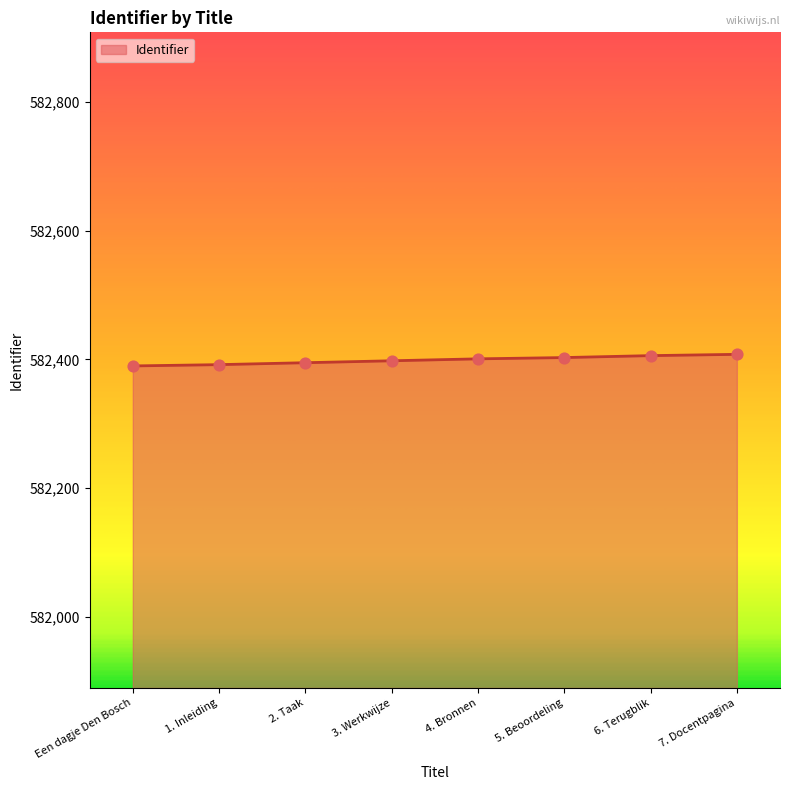

What is the change in value from 1. Inleiding to 6. Terugblik?

+14